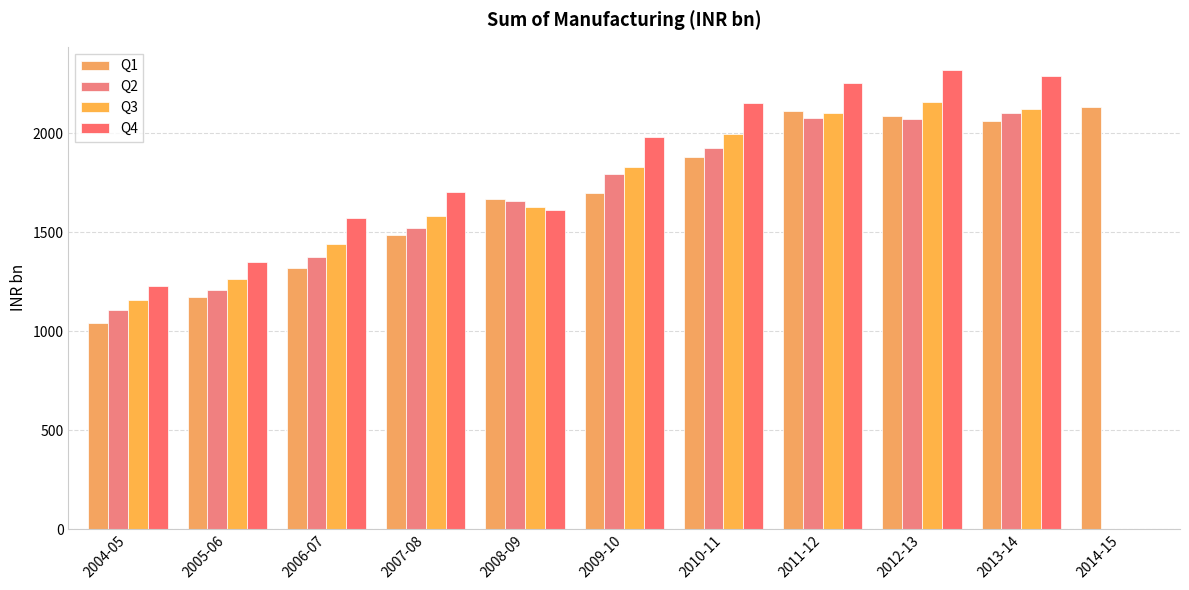

Reading right to left, extract all data points from this chart.

Q1: 2134.7	2063.4	2087.6	2110.3	1878.2	1700.6	1666.9	1487.1	1319.6	1171.9	1042.1
Q2: 0.0	2102.1	2074.4	2074.9	1924.1	1792.0	1656.4	1521.3	1376.2	1206.7	1106.1
Q3: 0.0	2123.2	2155.8	2103.2	1997.5	1831.1	1626.5	1580.1	1437.9	1261.6	1157.2
Q4: 0.0	2288.3	2321.0	2252.5	2151.8	1980.7	1613.2	1702.2	1570.9	1350.0	1226.8